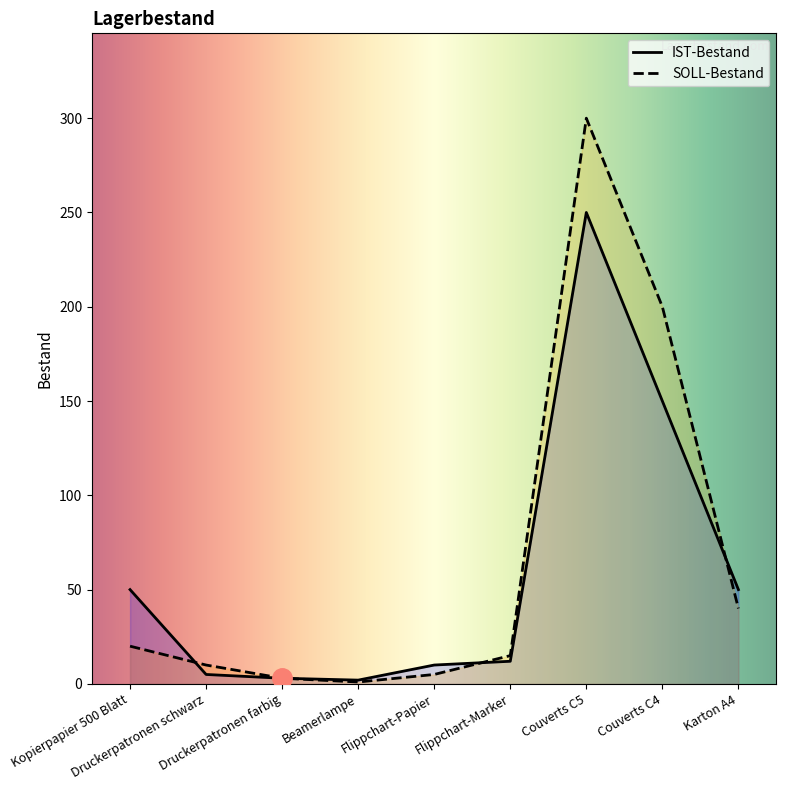

True or false: IST-Bestand and SOLL-Bestand intersect in this chart.

True